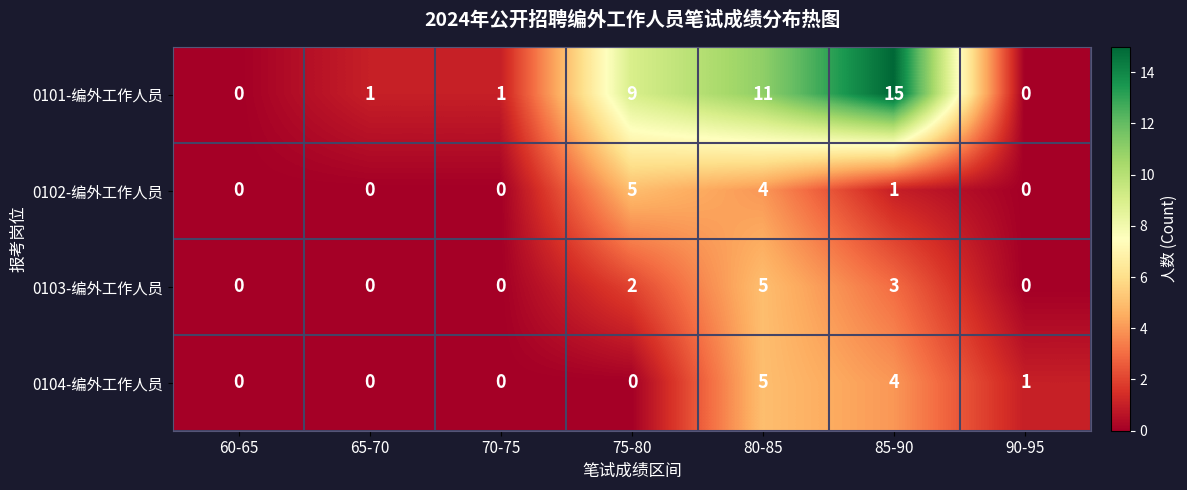

What is the difference between the maximum and minimum values in the 0104-编外工作人员 series?

5